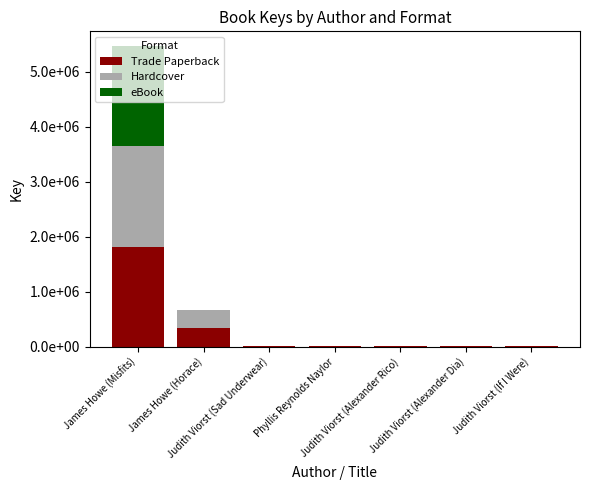

Which series has the widest spread of values?

Hardcover